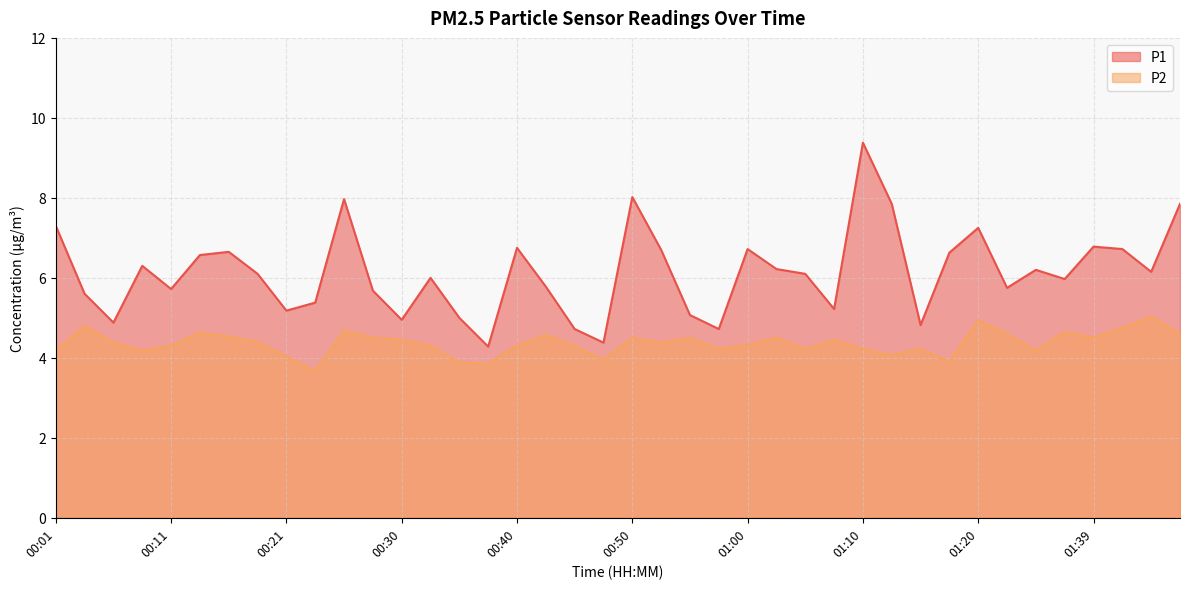

What are all the series names shown in the legend?

P1, P2